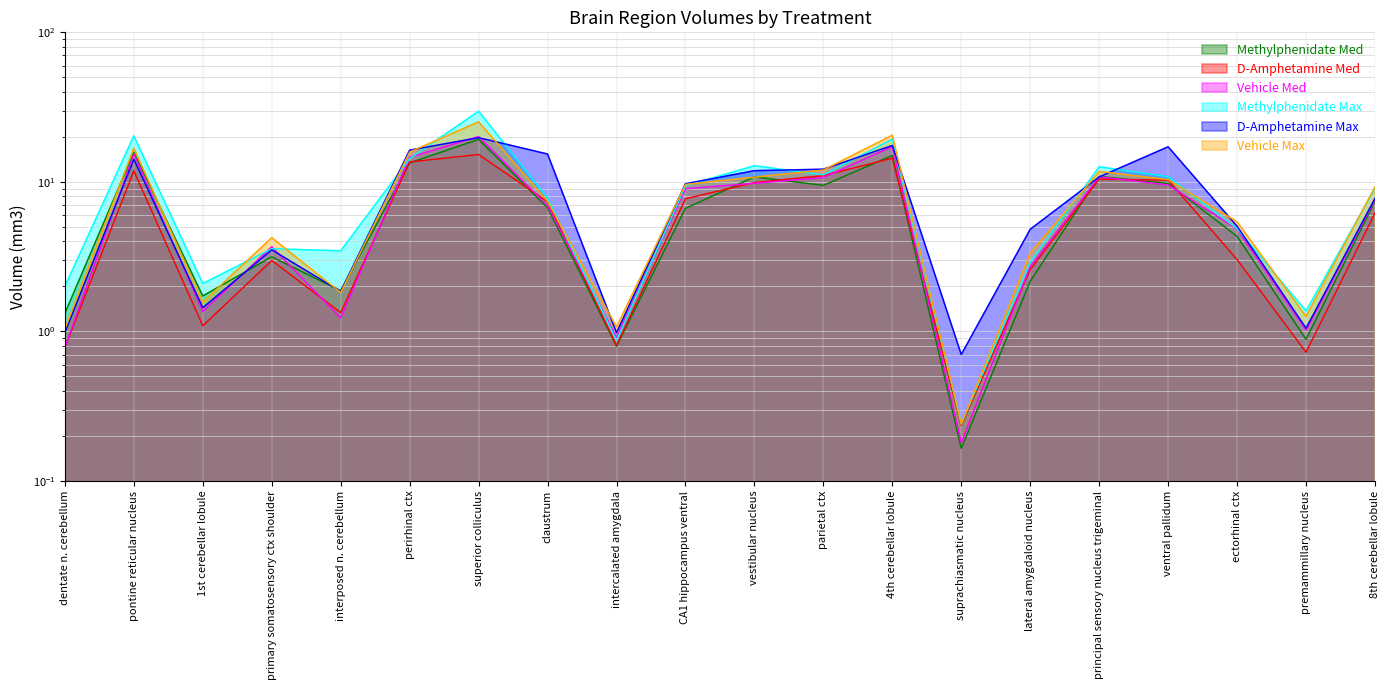

What is the difference between the Methylphenidate Med values at CA1 hippocampus ventral and 4th cerebellar lobule?

8.4